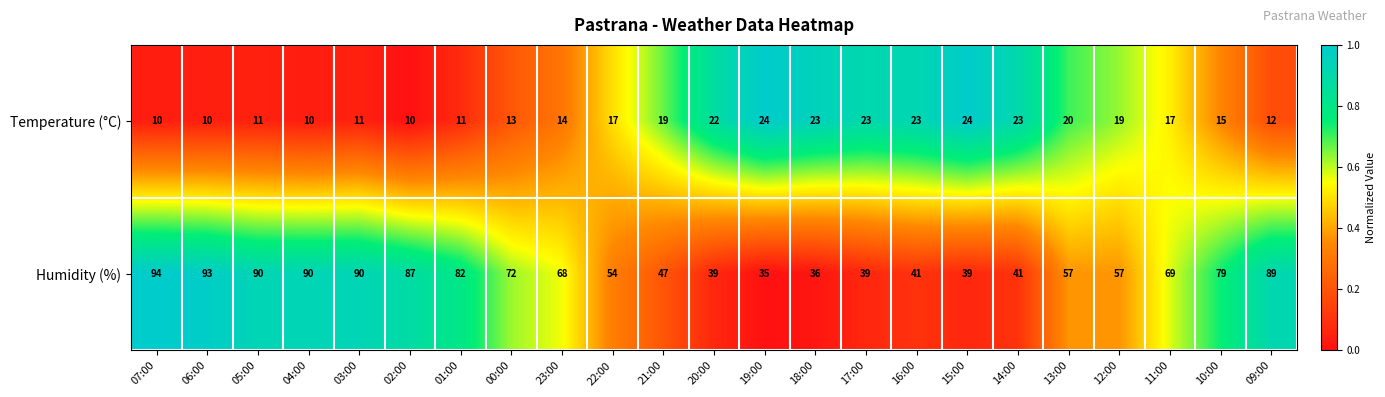

Is it true that Humidity (%) equals 35 at 07:00?

False